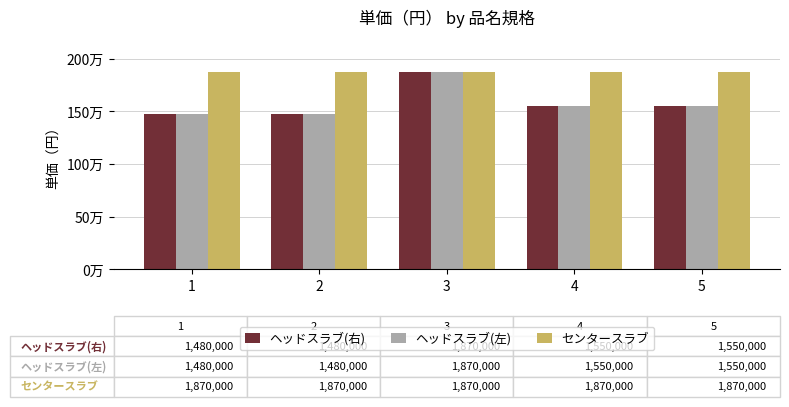

Between 1 and 5, which series saw the biggest shift?

ヘッドスラブ(右)